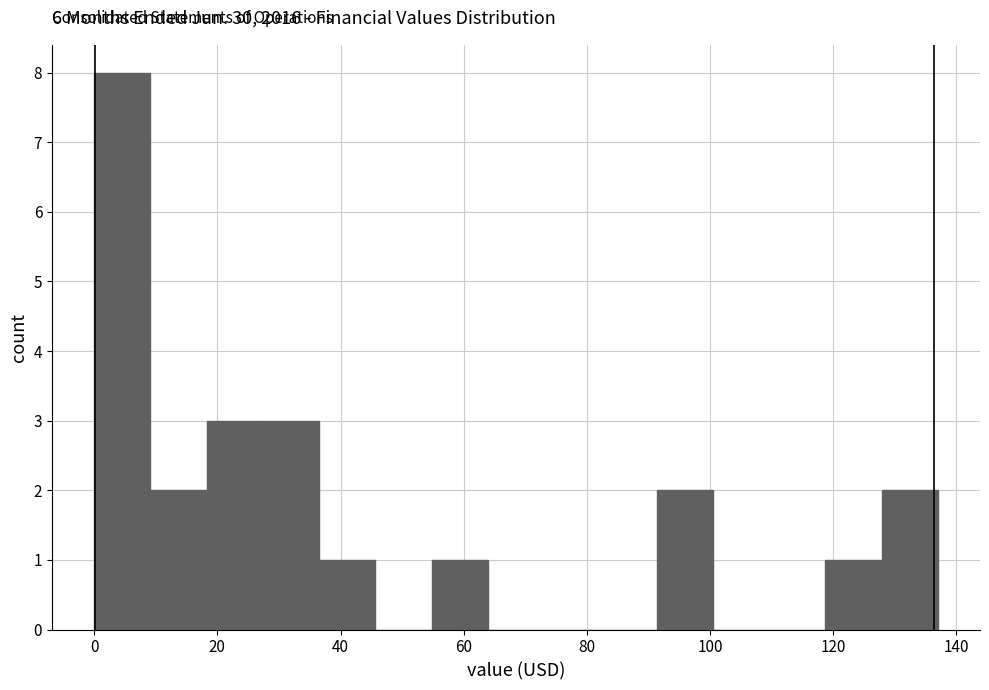

Reading left to right, transcribe this chart: for each bar, give the range it covers on the x-axis and its height. Neither the bar edges nor the heights are printed on the chart, so give them approximately, as read against the axes.

0 to 10: 8
10 to 18: 2
18 to 28: 3
28 to 36: 3
36 to 46: 1
46 to 54: 0
54 to 64: 1
64 to 74: 0
74 to 82: 0
82 to 92: 0
92 to 100: 2
100 to 110: 0
110 to 118: 0
118 to 128: 1
128 to 136: 2